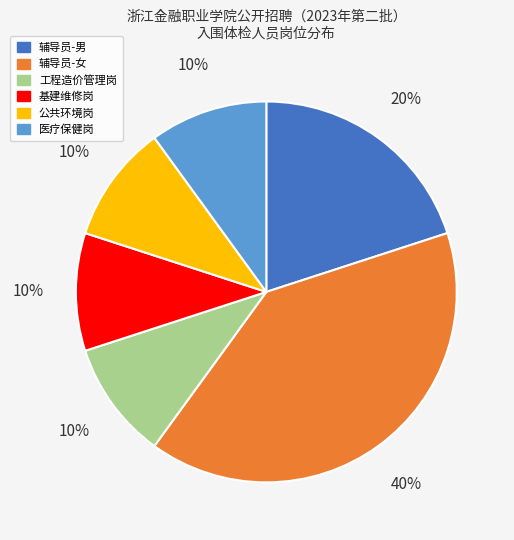

Count the number of slices in the pie.

6